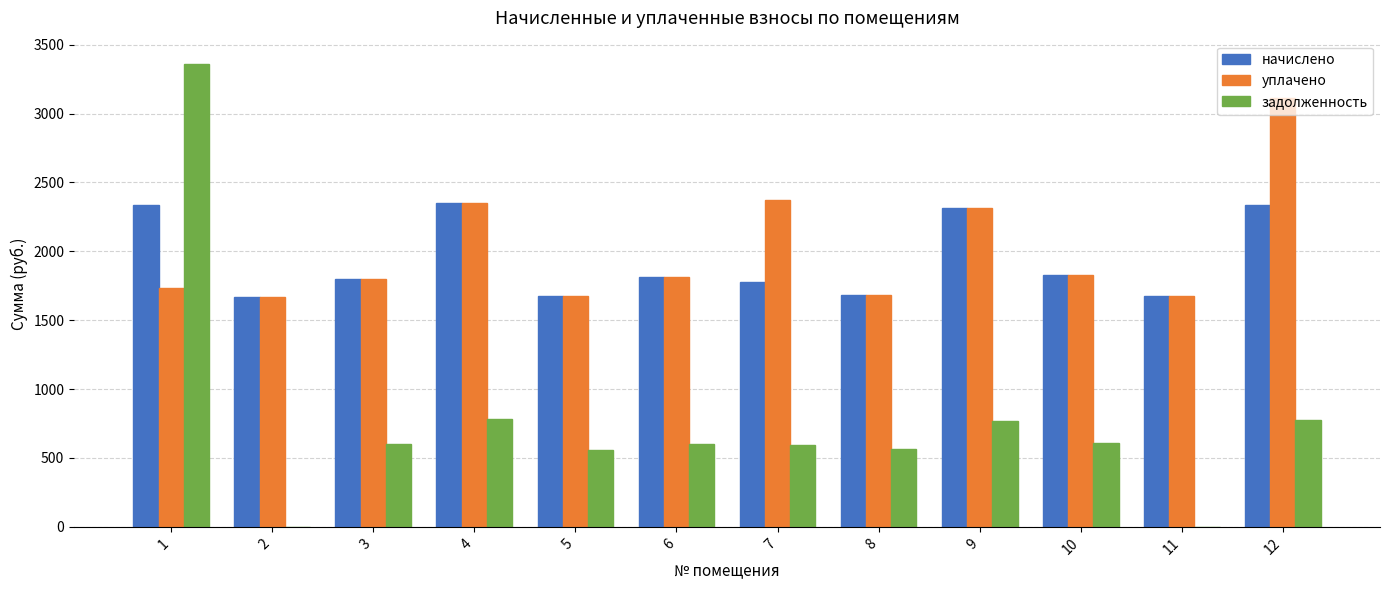

Which series has the largest total across all categories?

уплачено